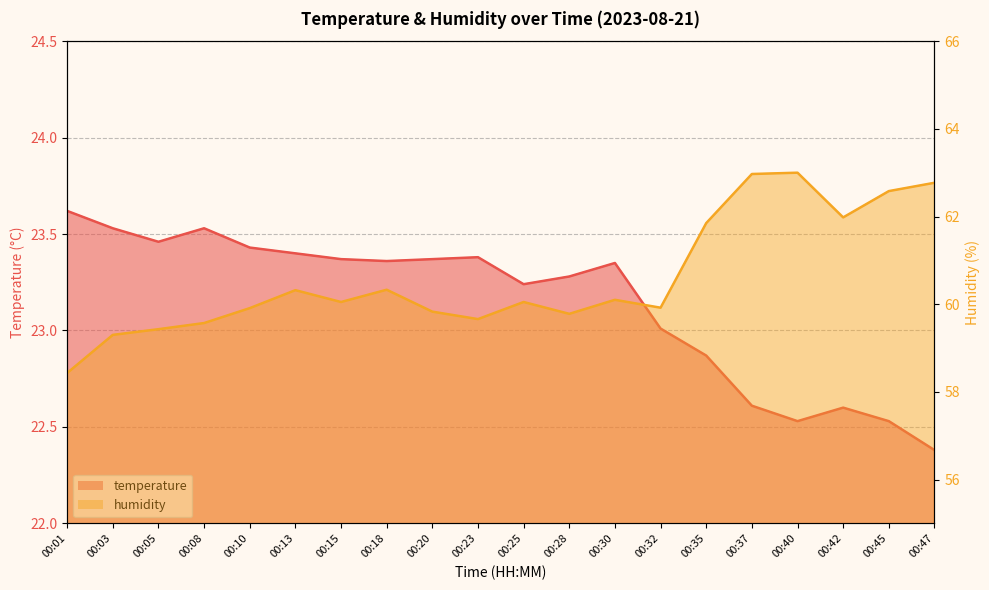

Is the value of temperature at 00:15 greater than the value of humidity at 00:15?

No